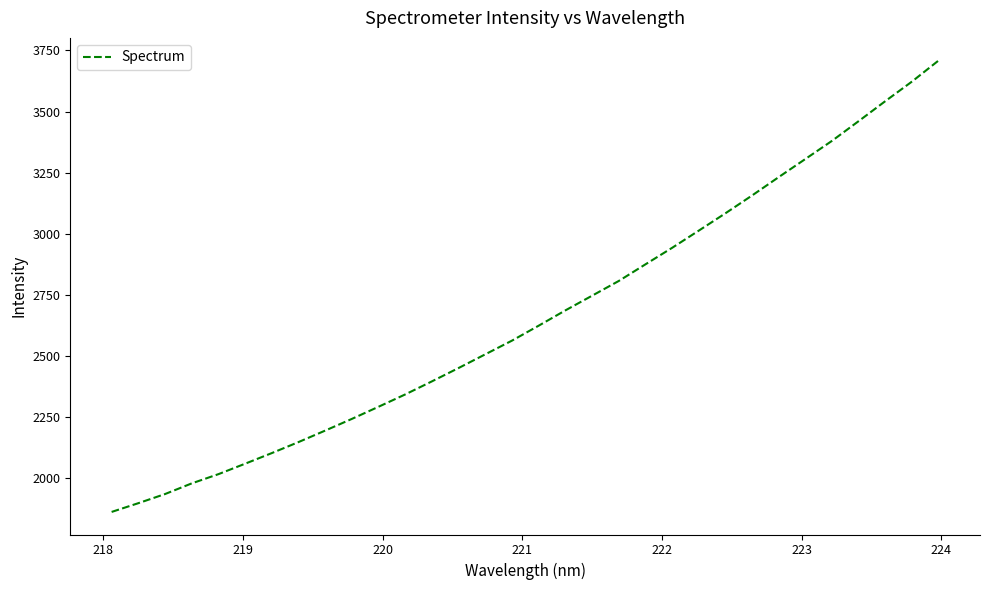

What is the smallest value displayed?

1862.6